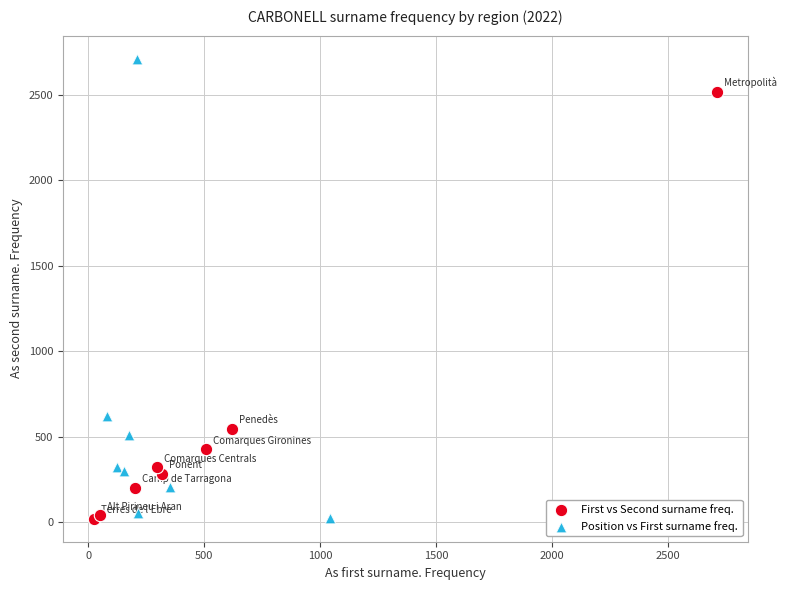

Which series reaches the maximum Y coordinate?

Position vs First surname freq.